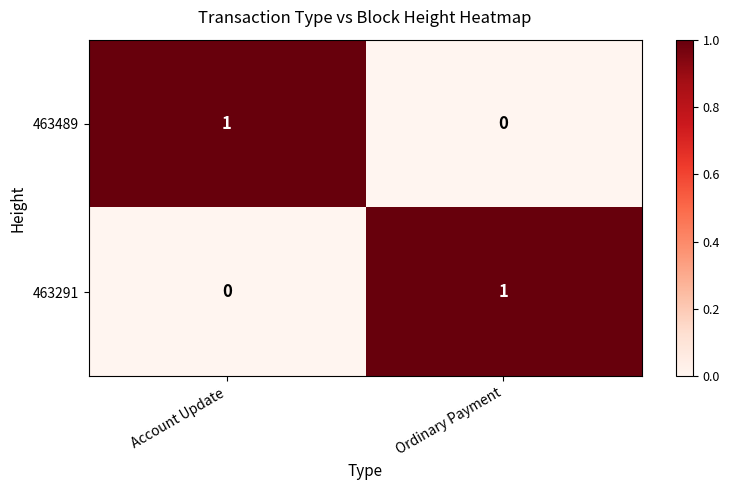

Is the value of 463489 at Ordinary Payment greater than the value of 463291 at Ordinary Payment?

No